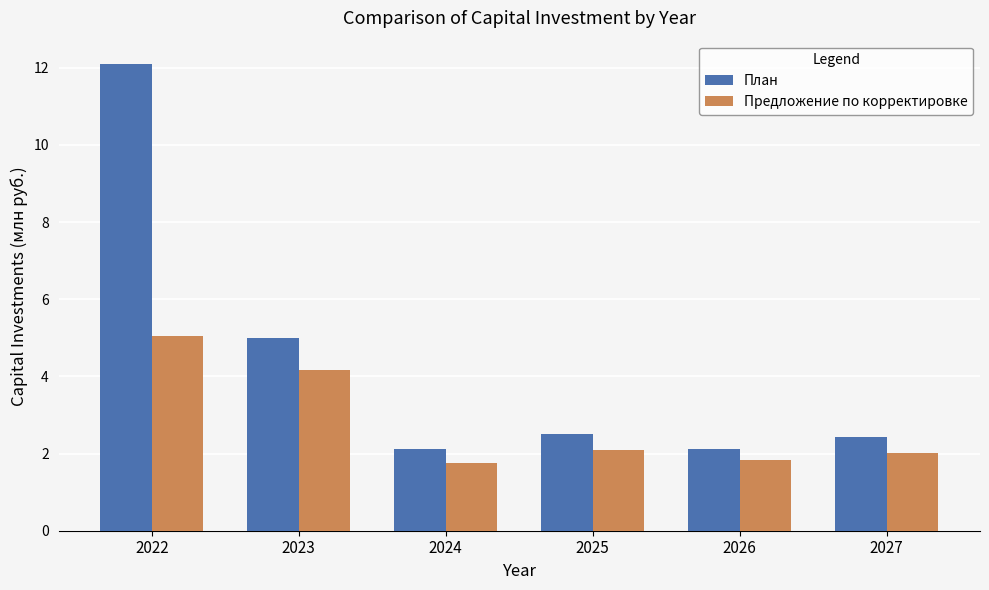

Which series has the largest range (max minus min)?

План